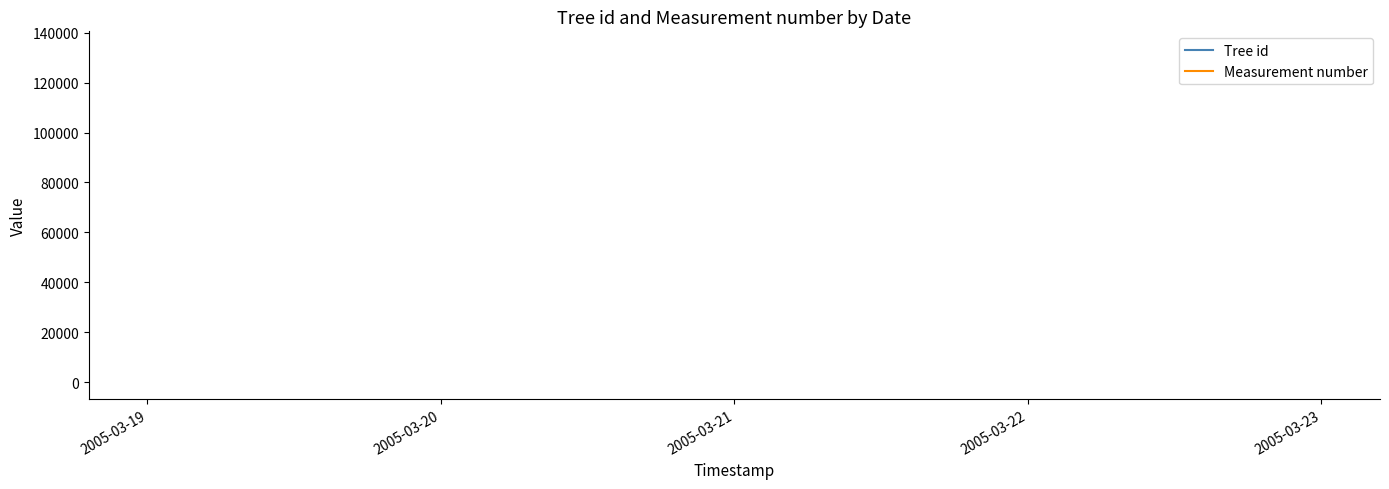

What is the value of the Measurement number point at the 2nd from the left?

1